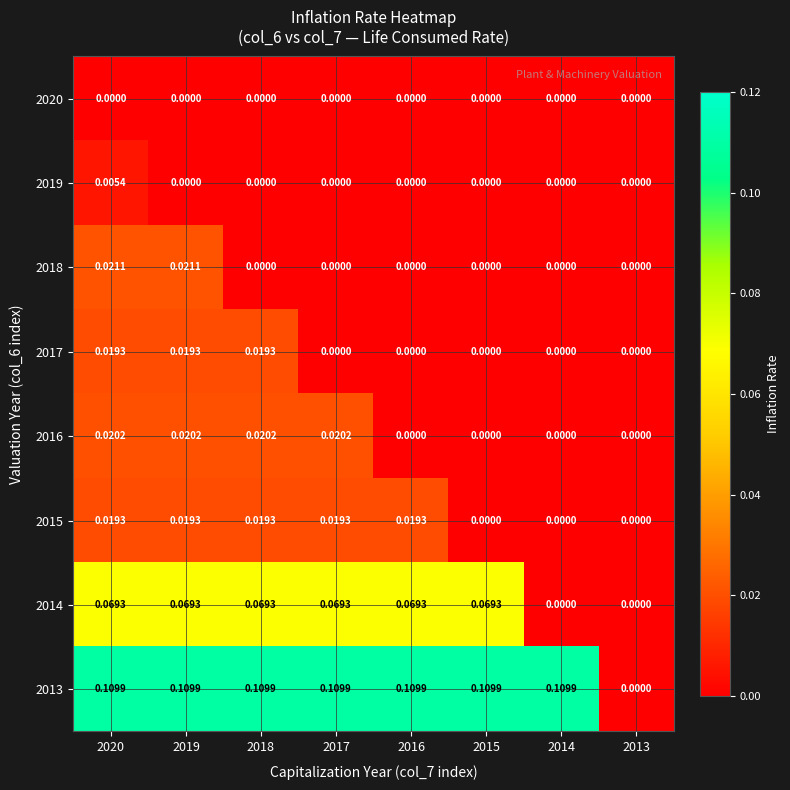

Is the value of 2016 at 2018 greater than the value of 2019 at 2014?

Yes